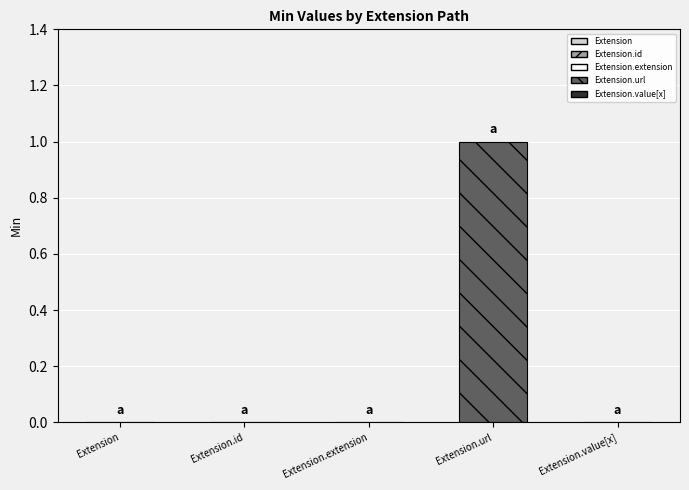

True or false: the data shows 0 at Extension.url.

False